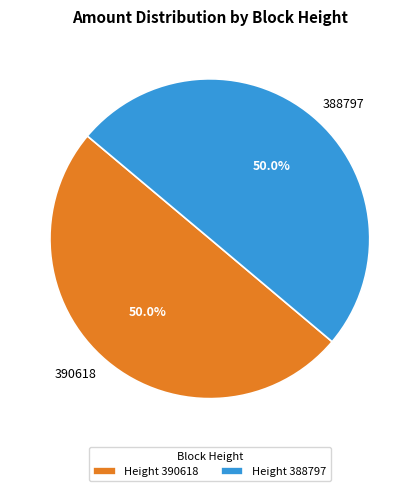

What percentage is the 390618 slice, to the nearest percent?

50%